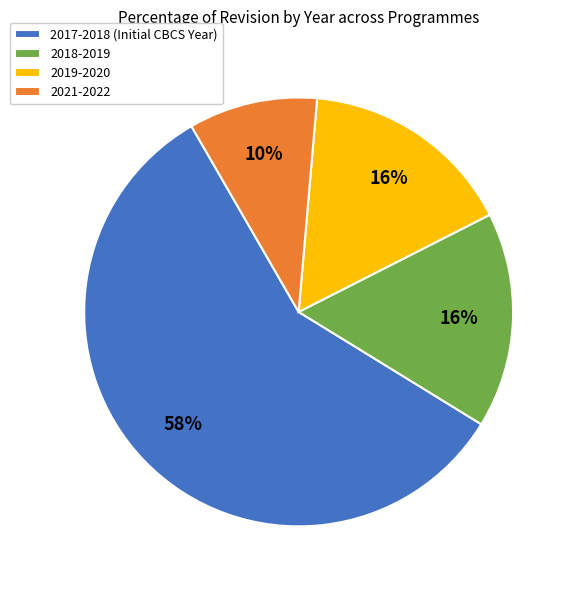

Combined, do 2019-2020 and 2021-2022 account for over 50%?

No